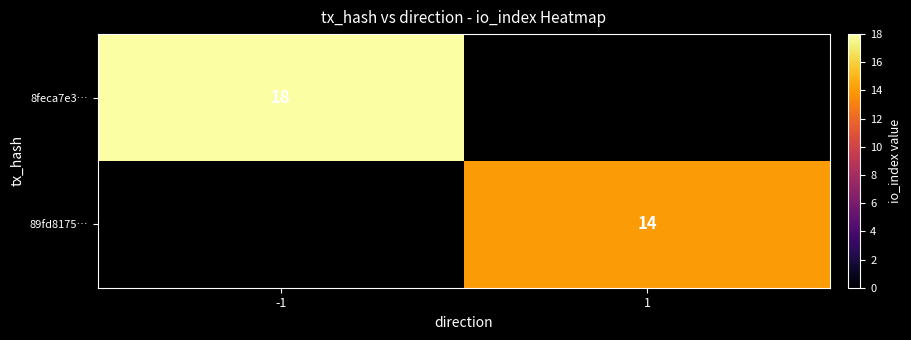

At how many categories does at least one series exceed 17?

1